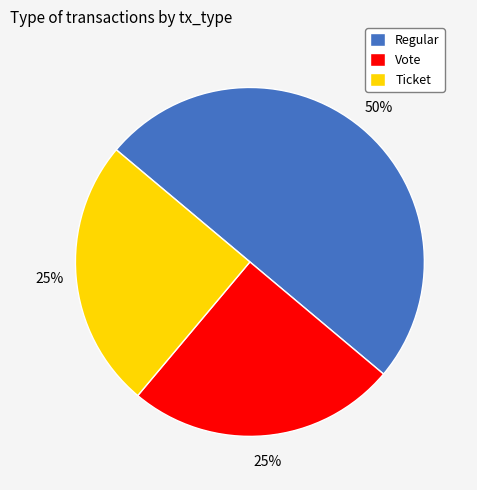

To the nearest percent, what percentage of the pie is Ticket?

25%